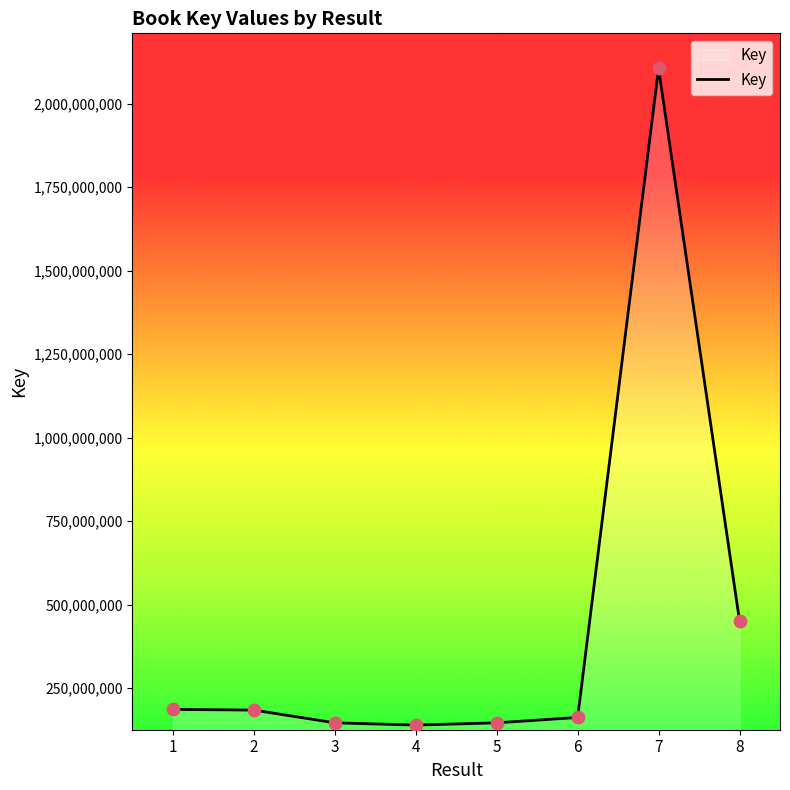

Approximately how many times larger is the value at 2 compared to 8?

0.4